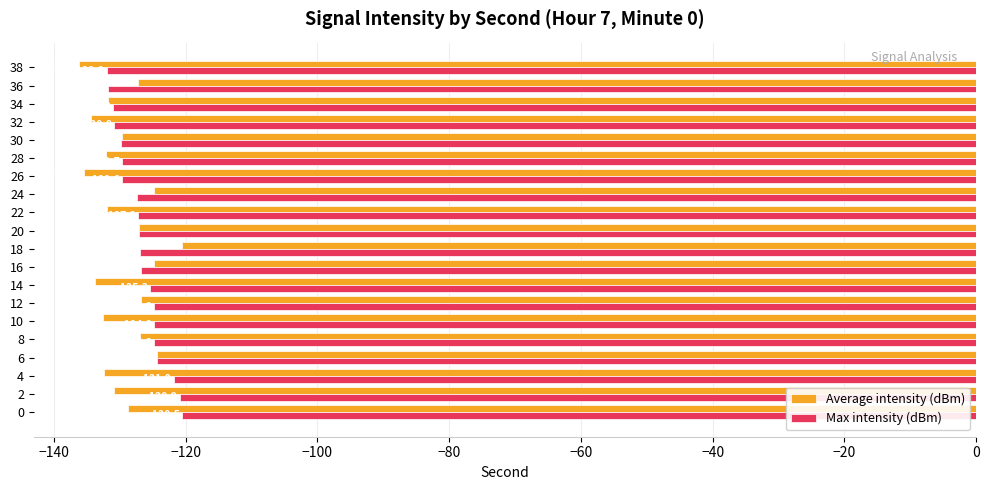

Which series changed the most between 6 and 38?

Average intensity (dBm)